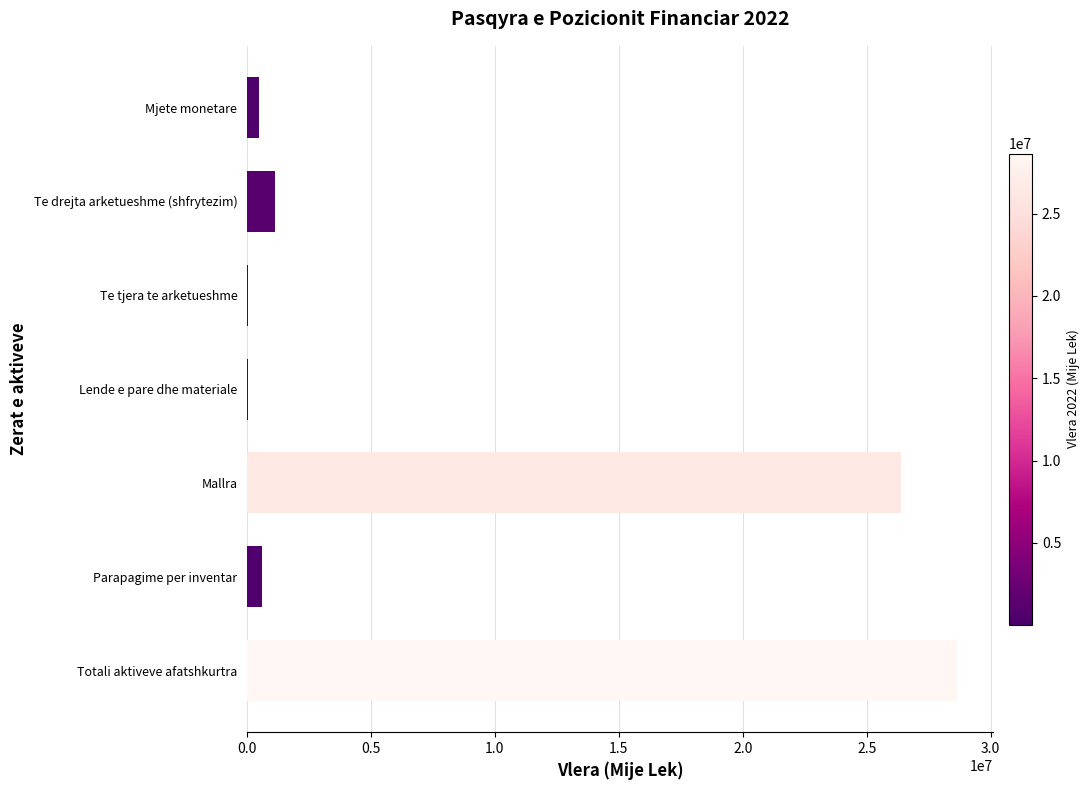

What is the sum of all values?

57308724